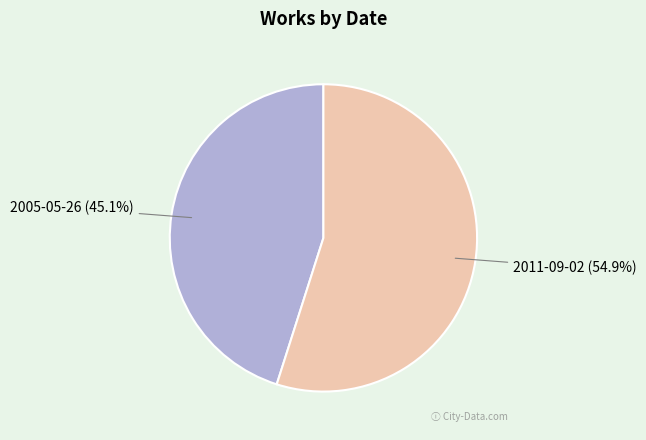

Is it true that 2005-05-26 is 60% of the pie?

False